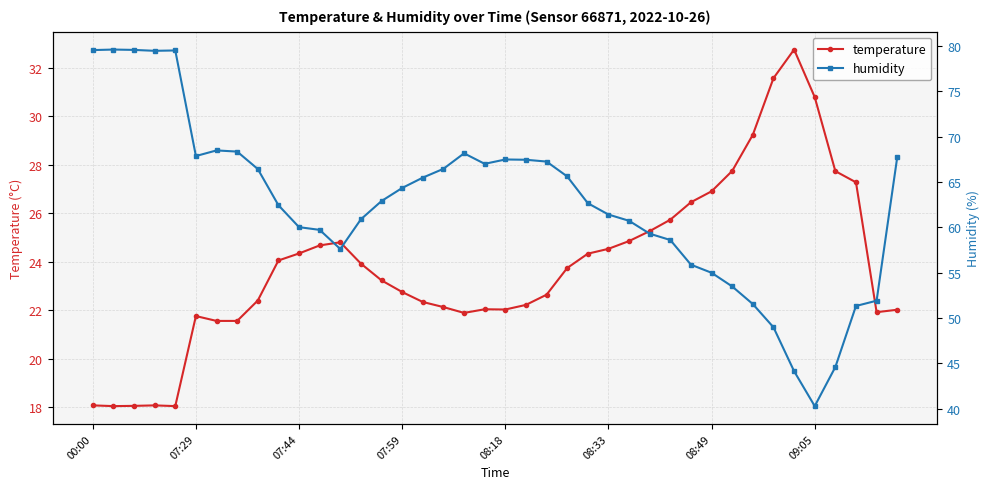

What position from the left is 21?

22